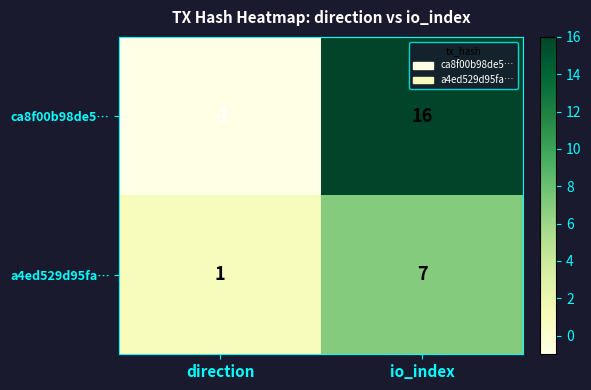

What is the difference between the maximum and minimum values in the ca8f00b98de5… series?

17